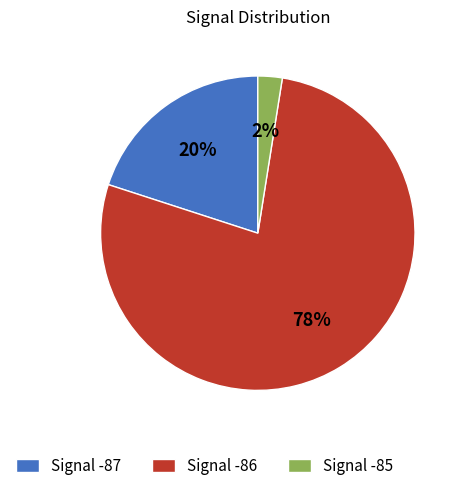

True or false: Signal -86 accounts for 77% of the total.

True